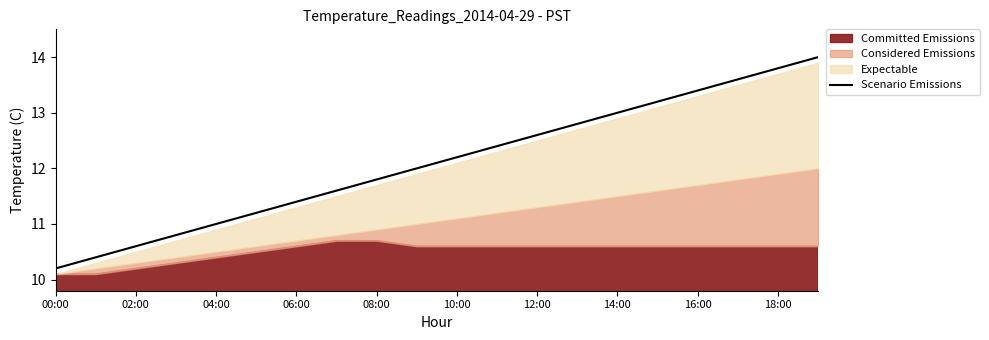

What is the average value?

12.1